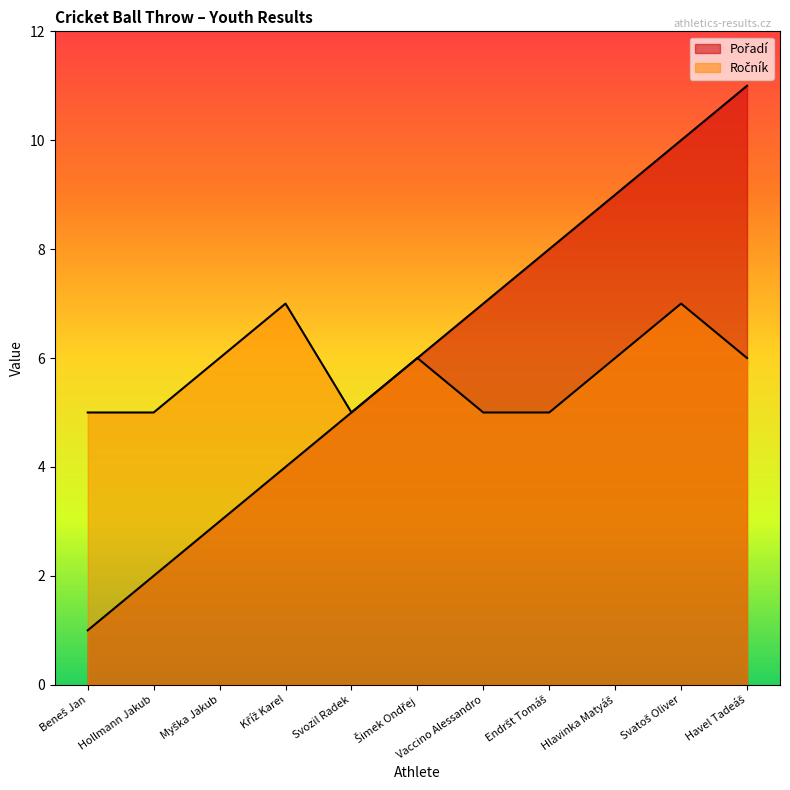

Reading left to right, list all the values displayed in this chart.

Pořadí: 1	2	3	4	5	6	7	8	9	10	11
Ročník: 5	5	6	7	5	6	5	5	6	7	6